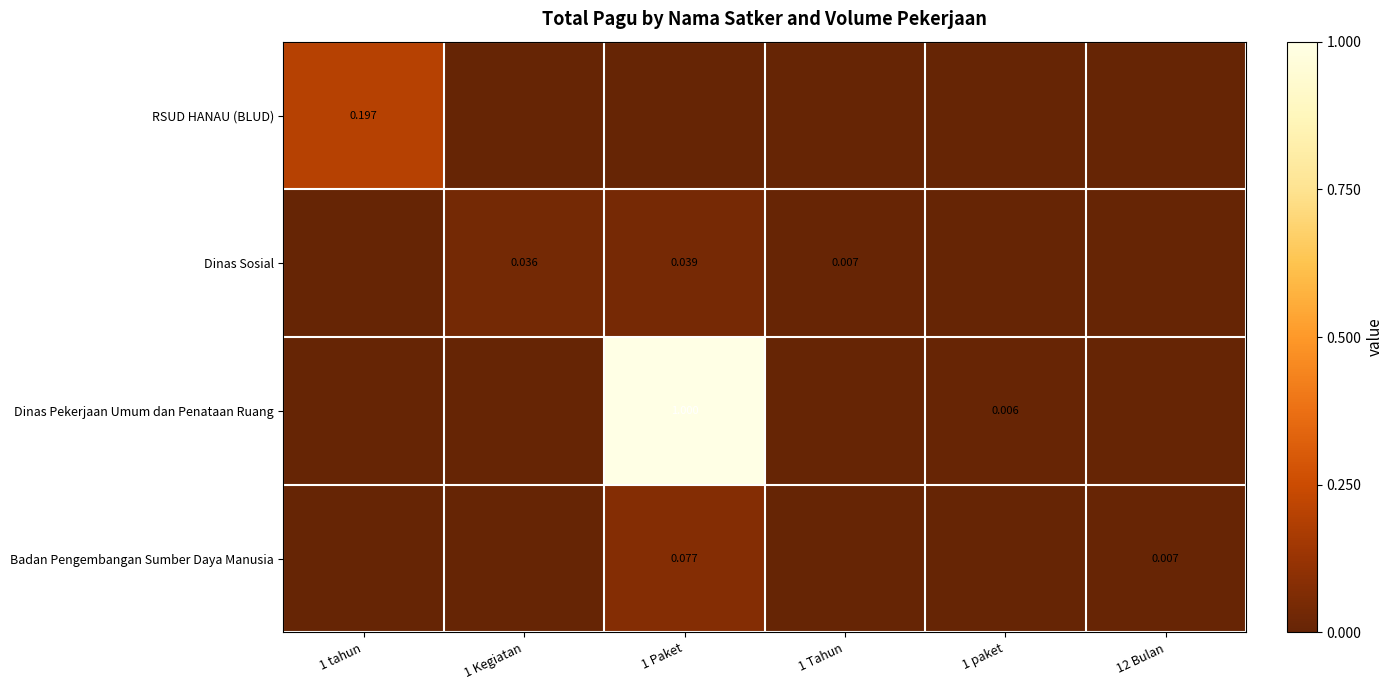

What is the total value across all series at 1 Paket?

1.1